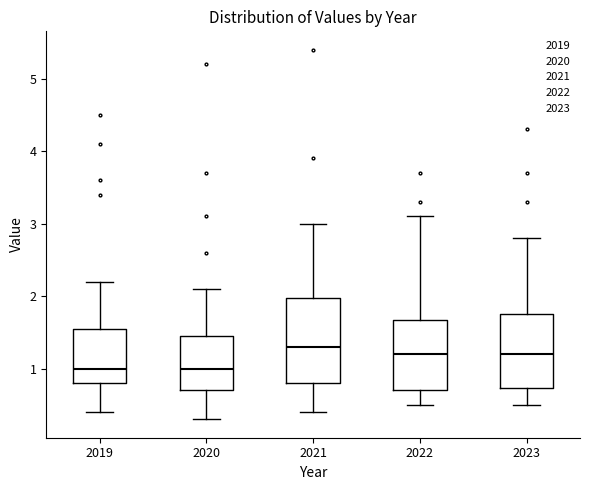

Reading left to right, read every box against the y-axis: the position of its median line, the range the box covers, and the ends of its whiskers. The values are not printed on the chart, so give them approximately, as read against the axis.

2019: median 1.0, box 0.8 to 1.6, whiskers 0.4 to 2.2
2020: median 1.0, box 0.7 to 1.5, whiskers 0.3 to 2.1
2021: median 1.3, box 0.8 to 2.0, whiskers 0.4 to 3.0
2022: median 1.2, box 0.7 to 1.7, whiskers 0.5 to 3.1
2023: median 1.2, box 0.7 to 1.8, whiskers 0.5 to 2.8